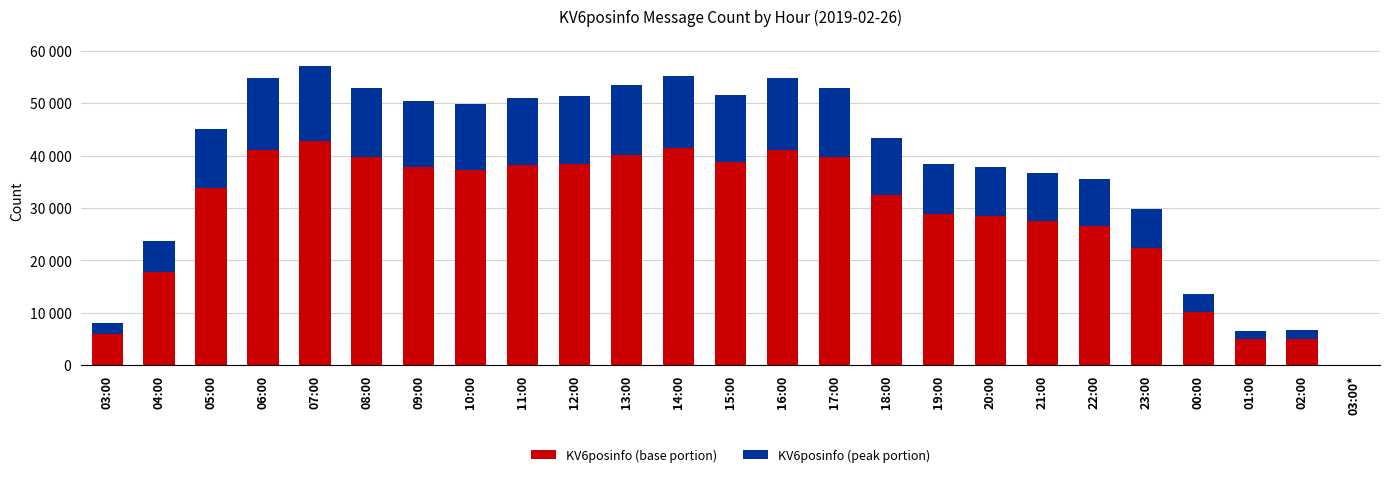

True or false: KV6posinfo (peak portion) has a value of 19328.7 at 15:00.

False